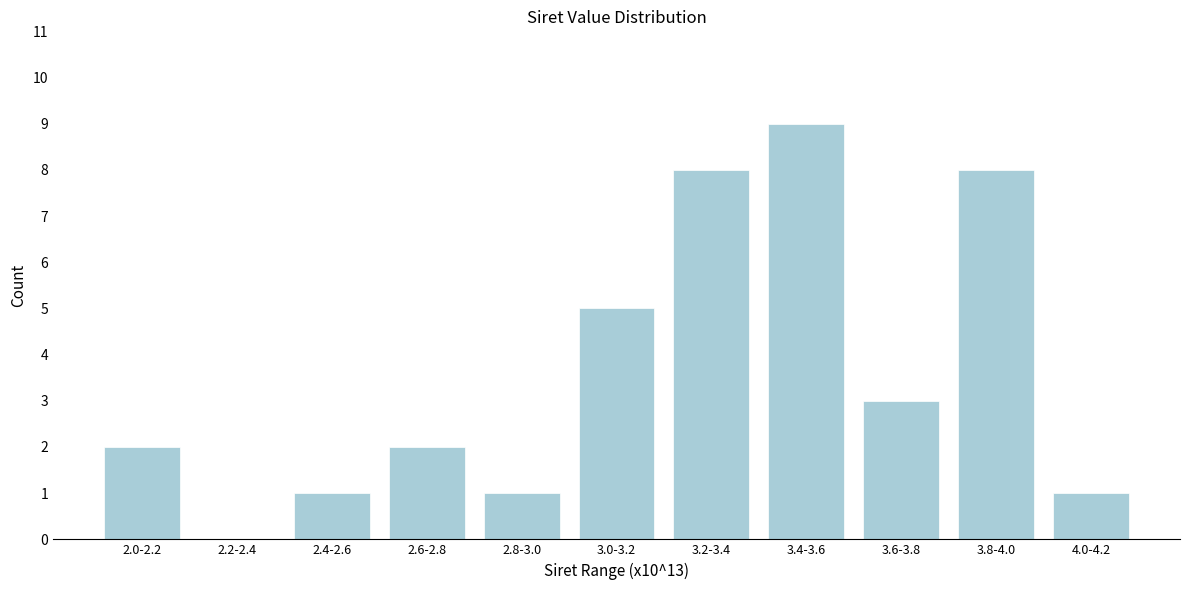

Reading left to right, list all the values displayed in this chart.

2.0-2.2=2	2.2-2.4=0	2.4-2.6=1	2.6-2.8=2	2.8-3.0=1	3.0-3.2=5	3.2-3.4=8	3.4-3.6=9	3.6-3.8=3	3.8-4.0=8	4.0-4.2=1